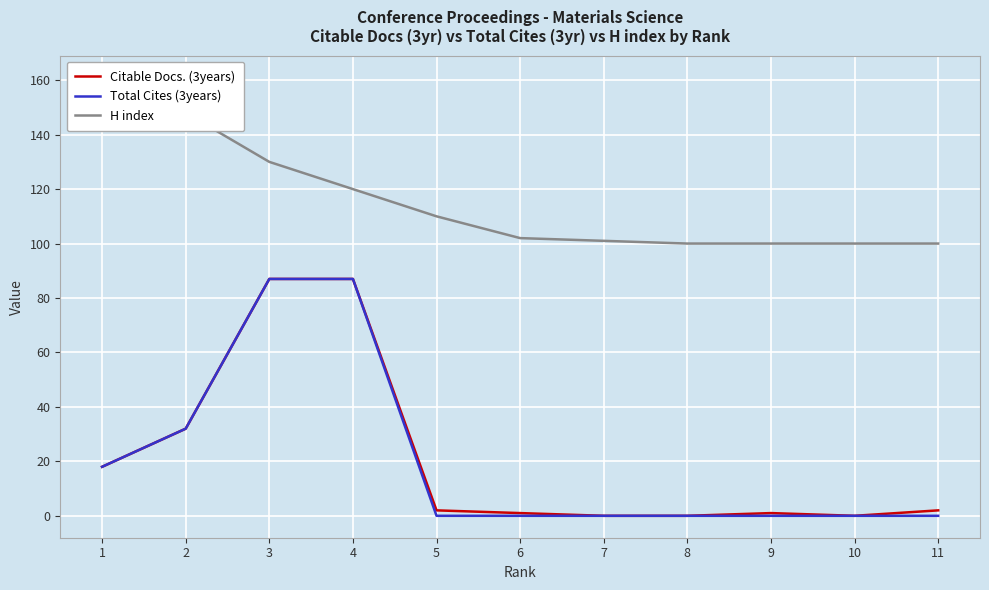

Does the chart display data point markers on the line(s)?

No